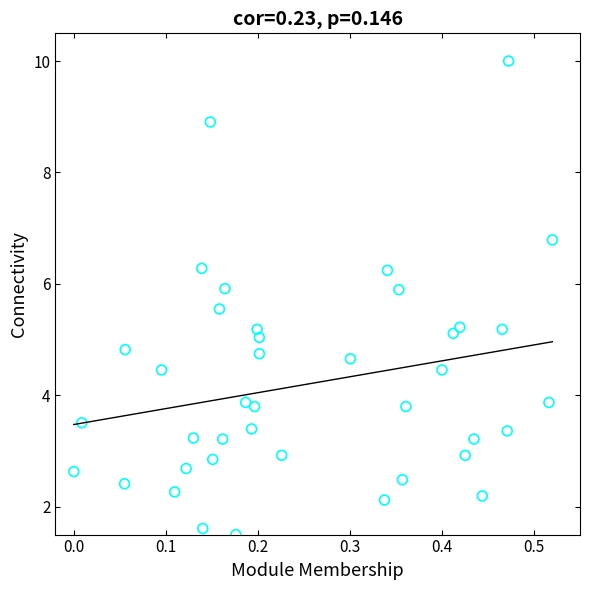

What is the range of Y values (max minus min)?

8.5